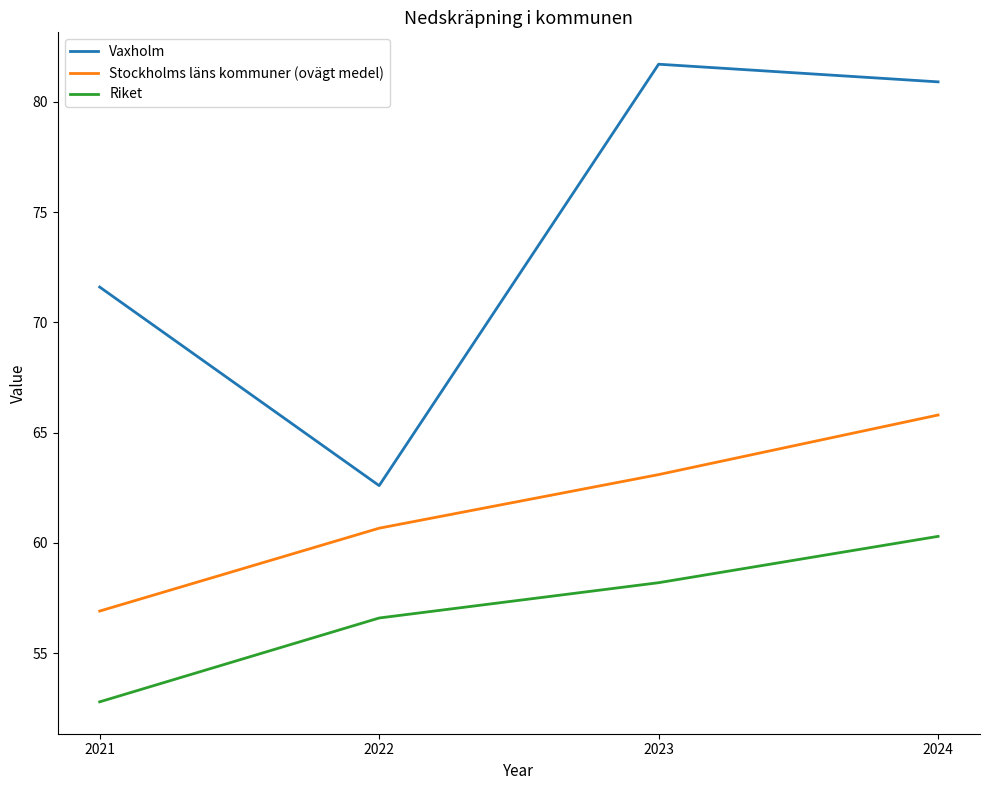

What is the maximum value shown in the chart?

81.7